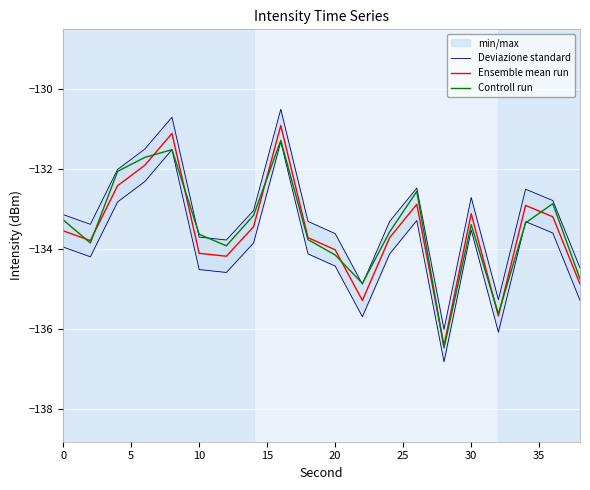

True or false: Ensemble mean run has a value of -231.6 at 30.

False